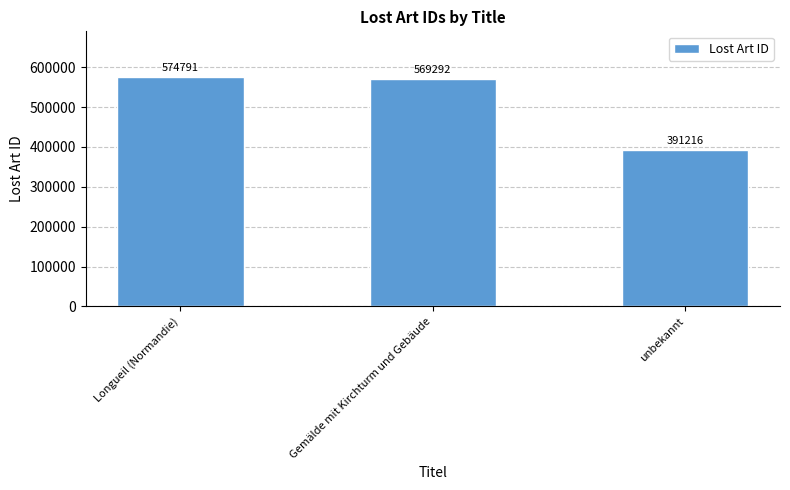

Is it true that the value at Longueil (Normandie) is 828537?

False